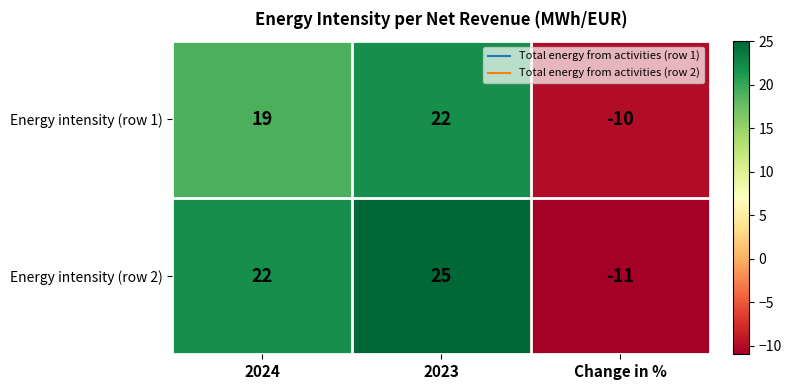

Which series has the largest total across all categories?

Energy intensity (row 2)